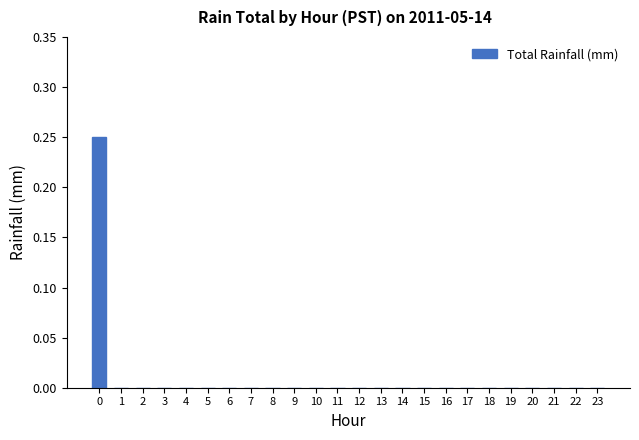

The chart shows a value of -0.2 at 12. True or false?

False